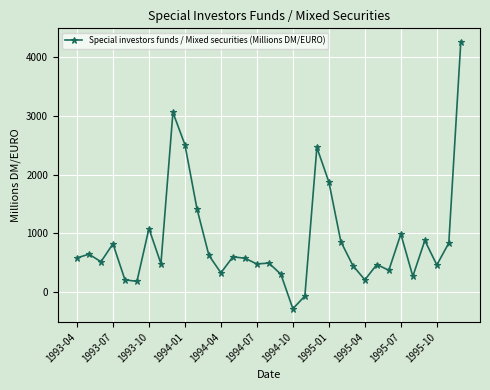

What is the value of the 19th point from the left?

-289